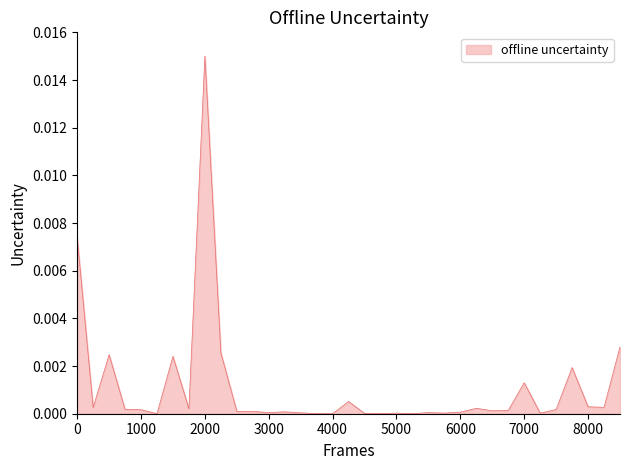

How many series are shown in this chart?

1